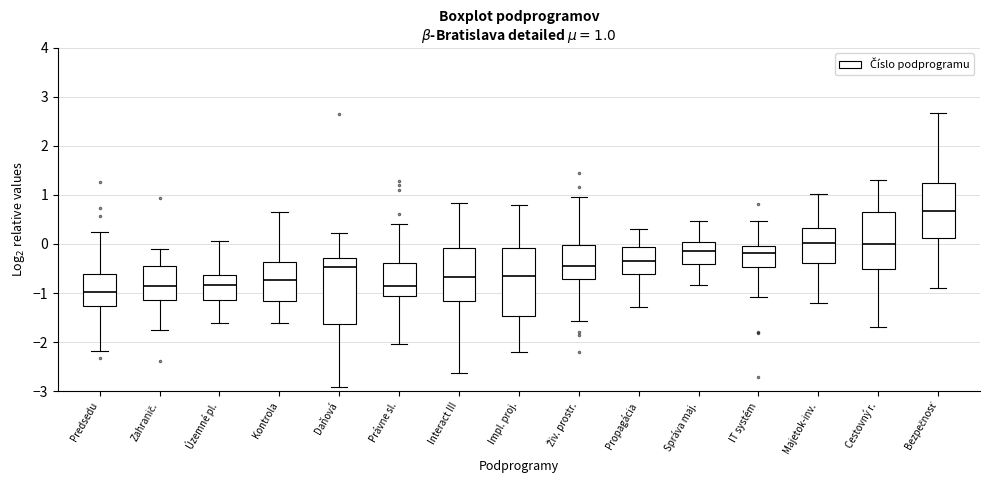

Which box's median line is the highest?

Bezpečnosť